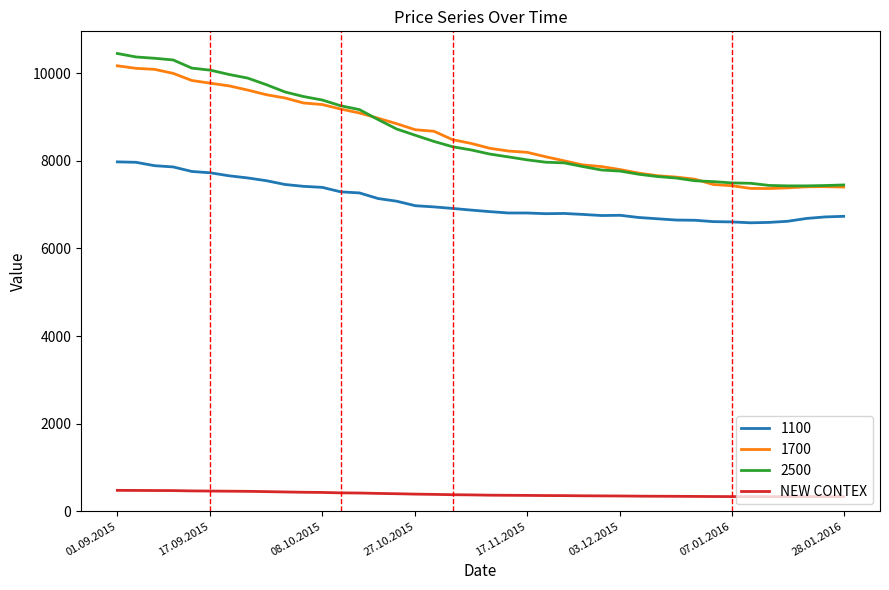

Which series has the largest range (max minus min)?

2500